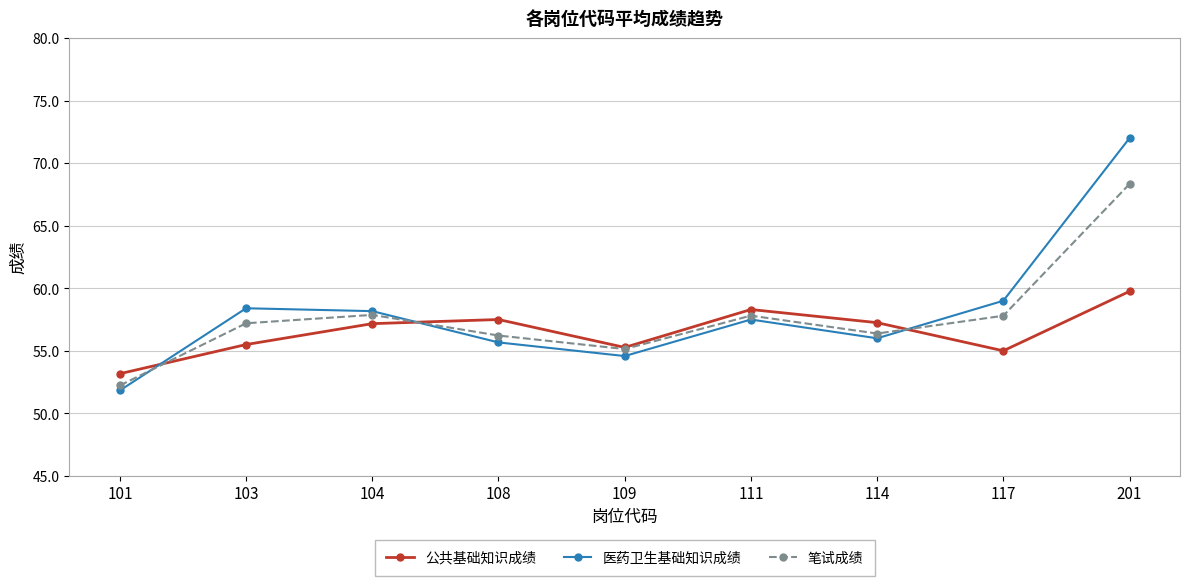

Which series has the widest spread of values?

医药卫生基础知识成绩